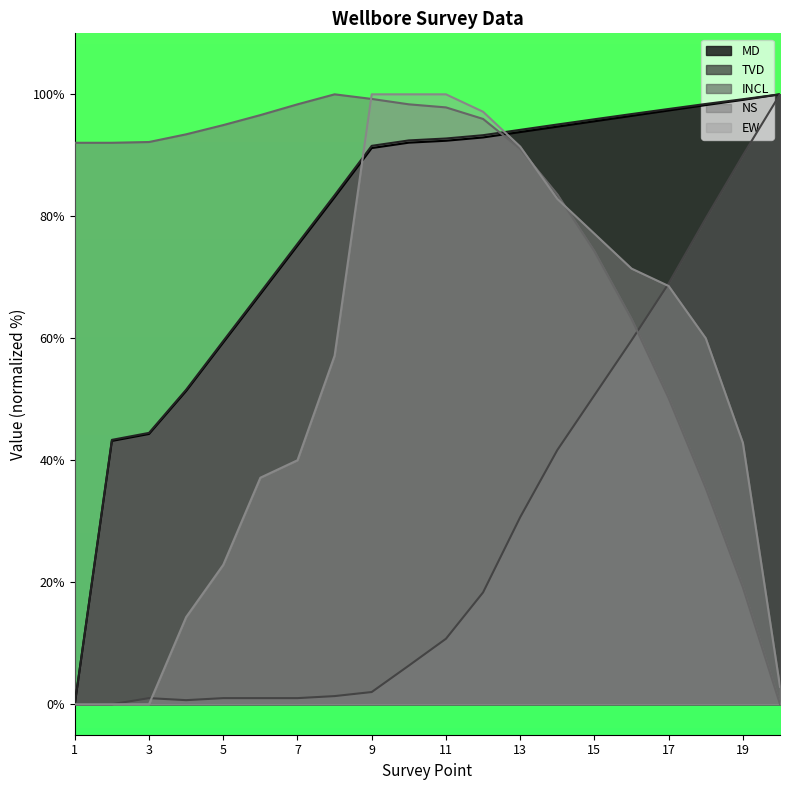

Which series has the largest total across all categories?

TVD